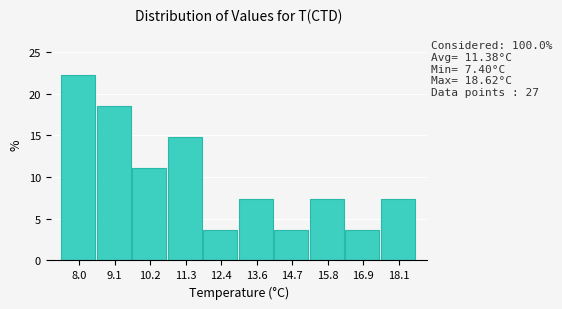

Over which range of the x-axis is the bar tallest?

7.4 to 8.6